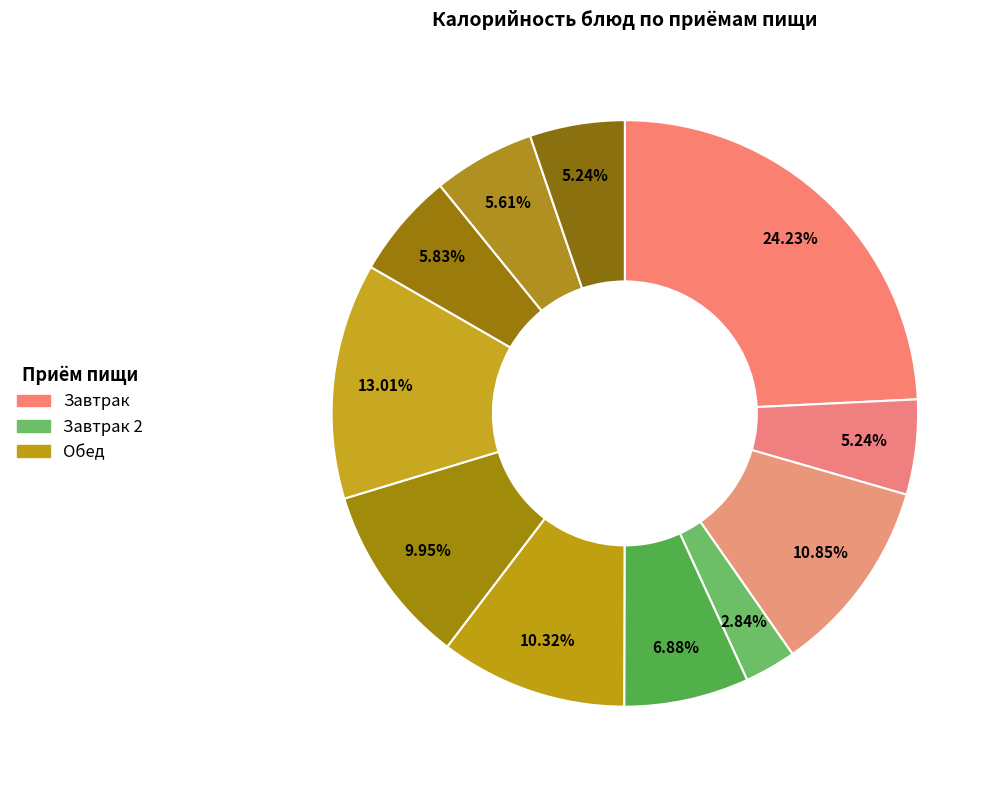

Count the number of slices in the pie.

11